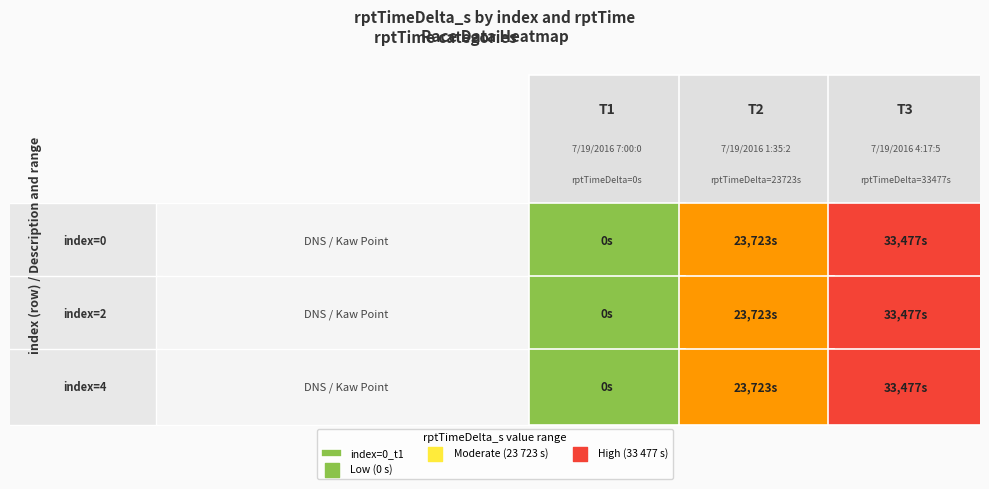

The 2 series shows 49664 at rptTimeDelta_s=33477. True or false?

False